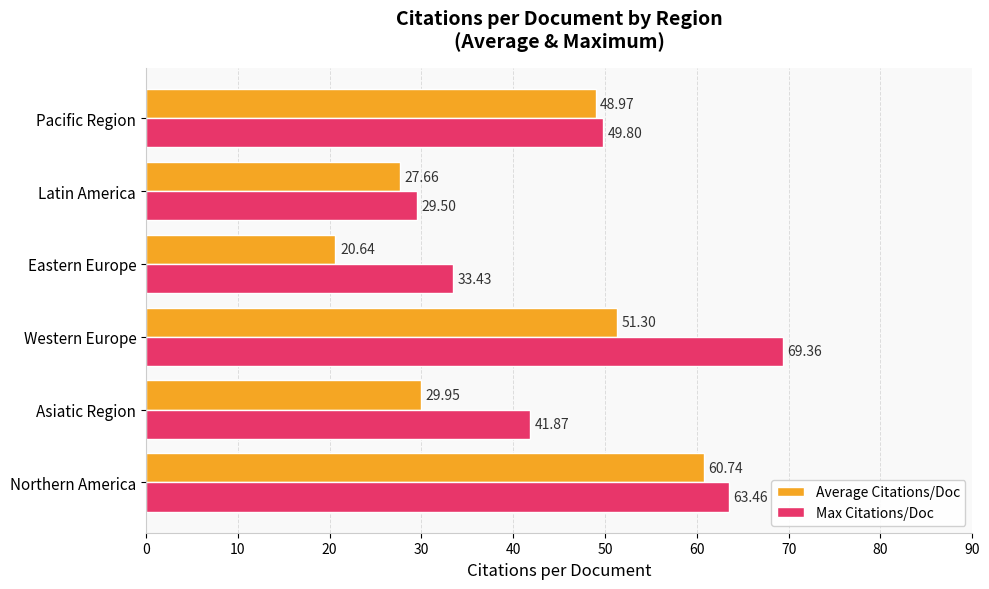

Count the number of data series in this chart.

2